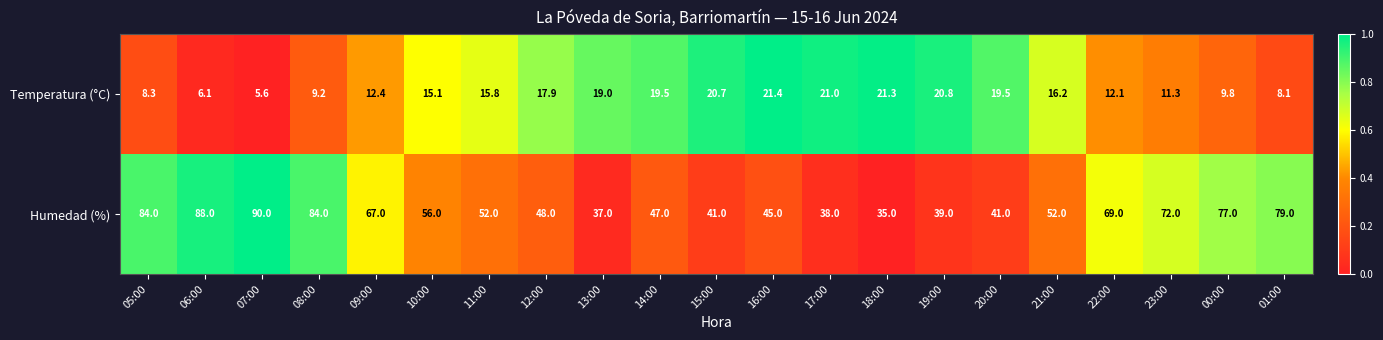

What is the difference between the second highest and second lowest values in the Humedad (%) series?

51.0